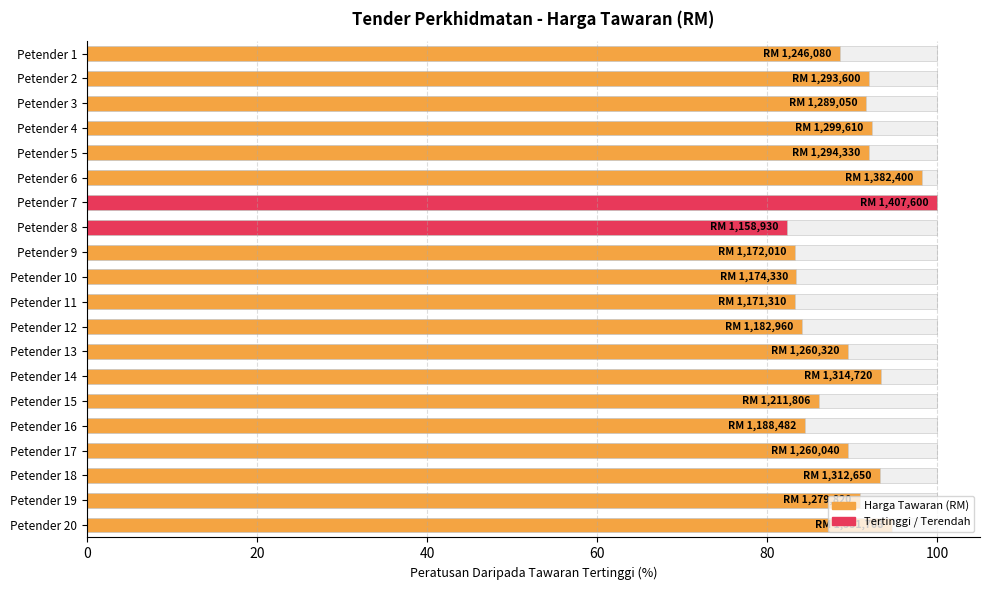

What is the label of the 5th bar from the right?

15